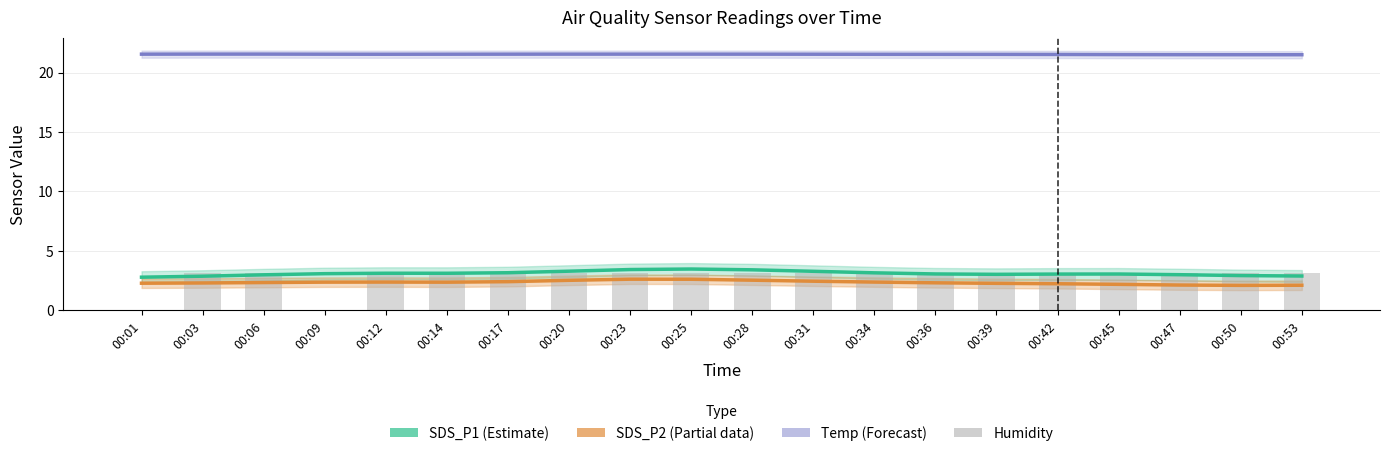

Reading right to left, list all the values displayed in this chart.

SDS_P1 (Estimate): 2.9	2.9	3.0	3.1	3.1	3.0	3.1	3.2	3.3	3.4	3.5	3.4	3.3	3.2	3.1	3.1	3.1	3.0	2.9	2.8
SDS_P2 (Partial): 2.1	2.1	2.1	2.2	2.2	2.3	2.3	2.4	2.5	2.5	2.6	2.6	2.5	2.4	2.4	2.4	2.4	2.3	2.3	2.3
Temp (Forecast): 21.5	21.5	21.5	21.5	21.5	21.5	21.5	21.5	21.5	21.5	21.5	21.5	21.5	21.5	21.5	21.5	21.5	21.6	21.6	21.5
Humidity: 3.1	3.1	3.1	3.1	3.1	3.1	3.1	3.1	3.1	3.1	3.1	3.1	3.1	3.1	3.1	3.1	0.0	3.1	3.1	0.0